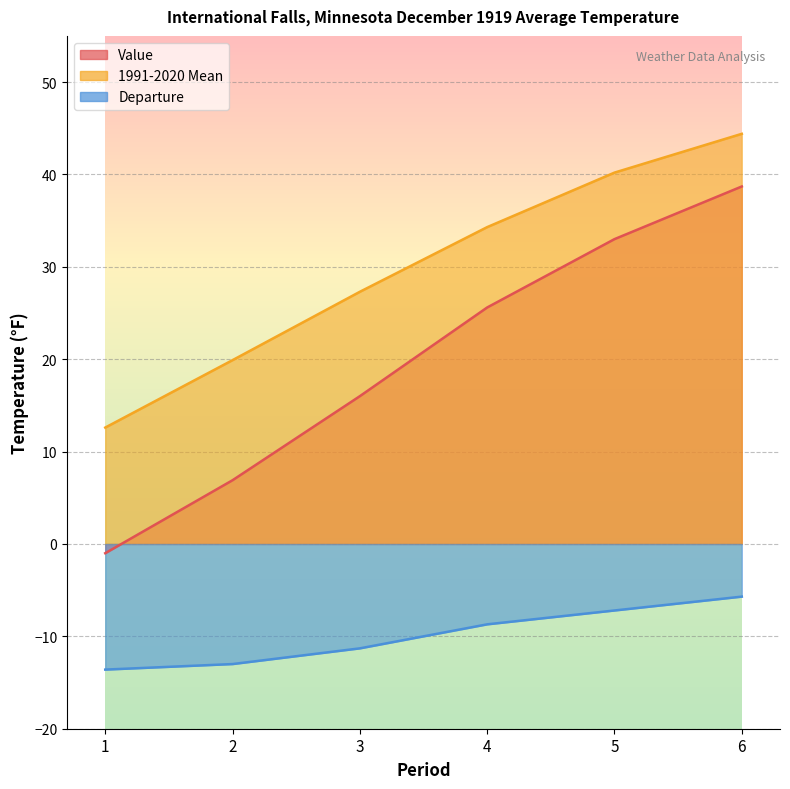

True or false: Value and 1991-2020 Mean cross at least once.

False